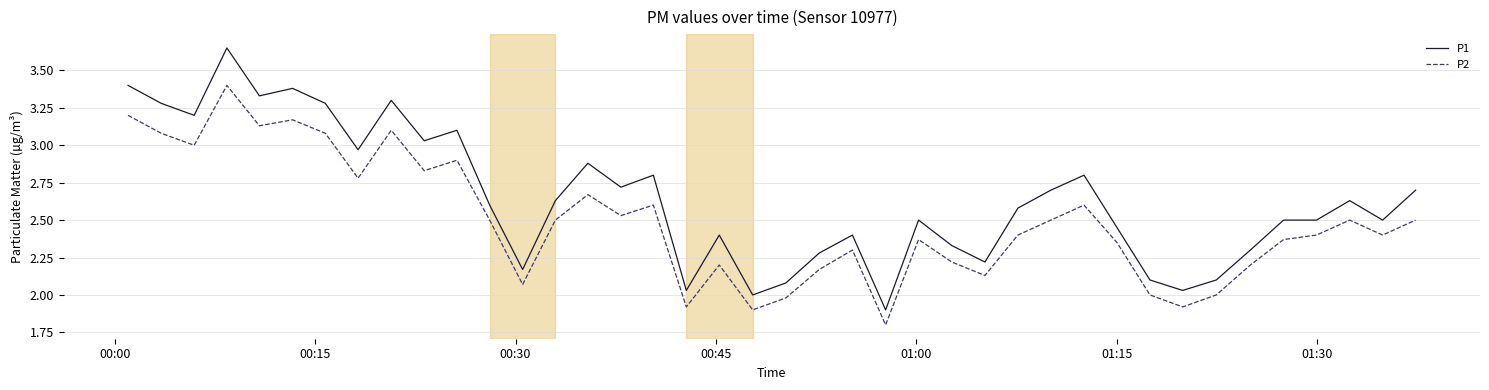

What is the smallest value displayed?

1.8